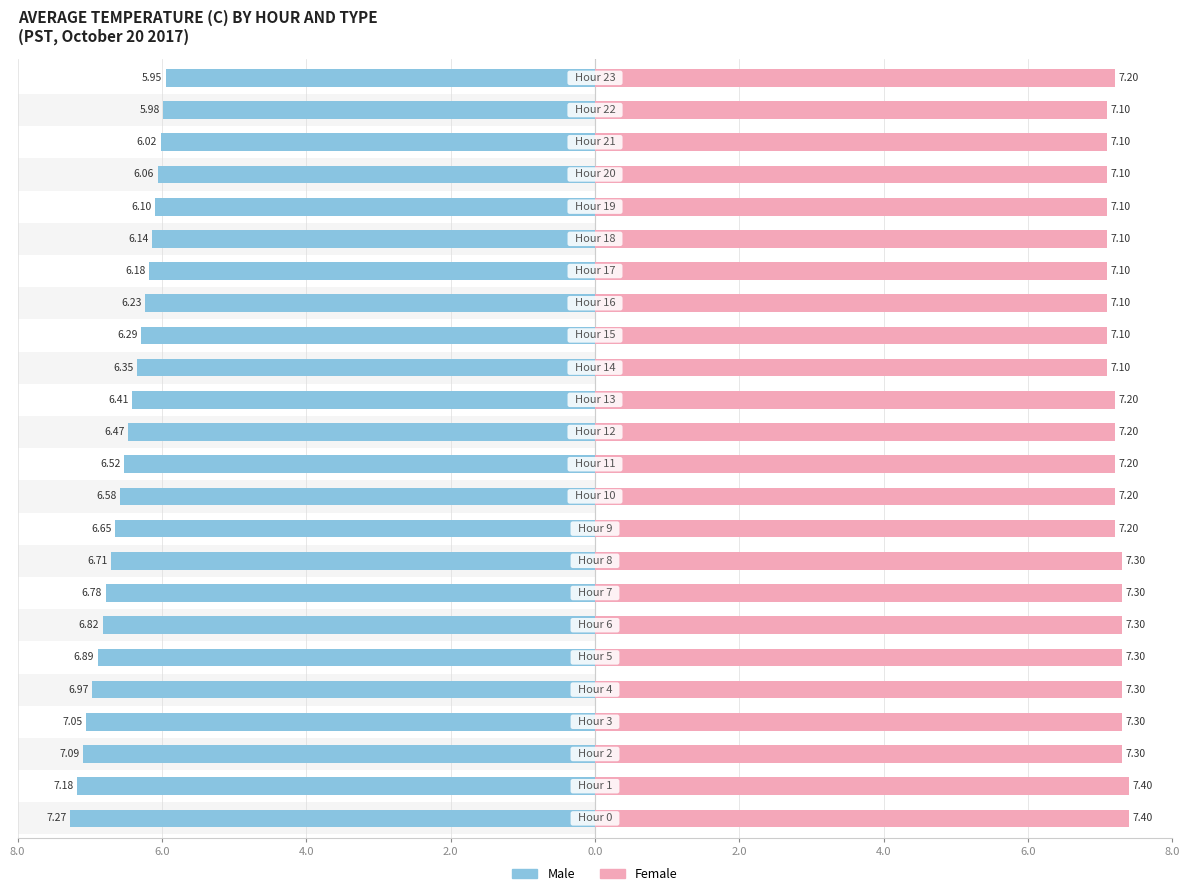

What is the sum of all Female values?

173.0